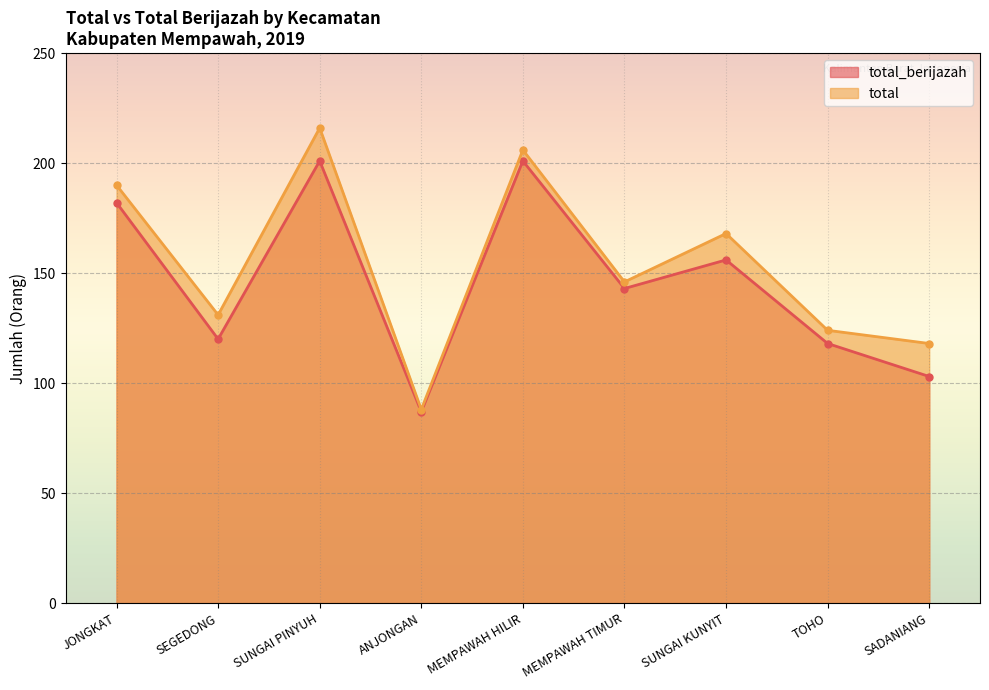

What is the label of the 1st point from the left?

JONGKAT